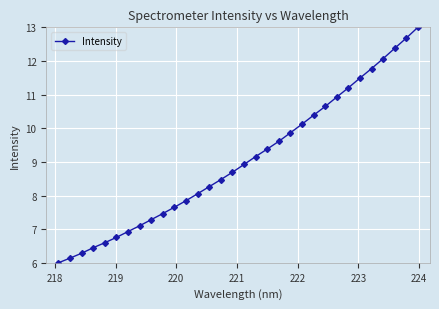

What is the value of the 15th point from the left?

8.5